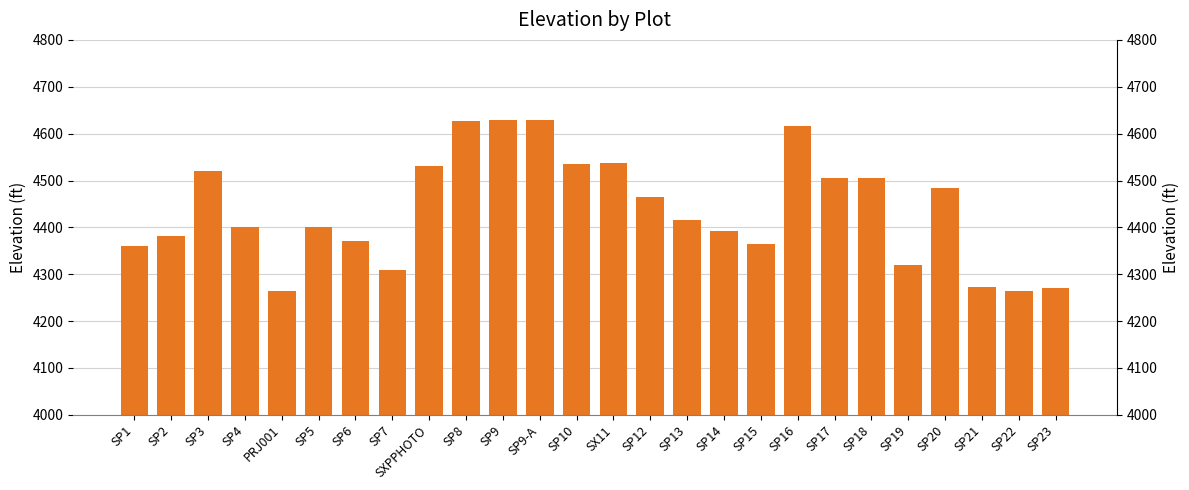

What is the difference between the second highest and minimum values?

364